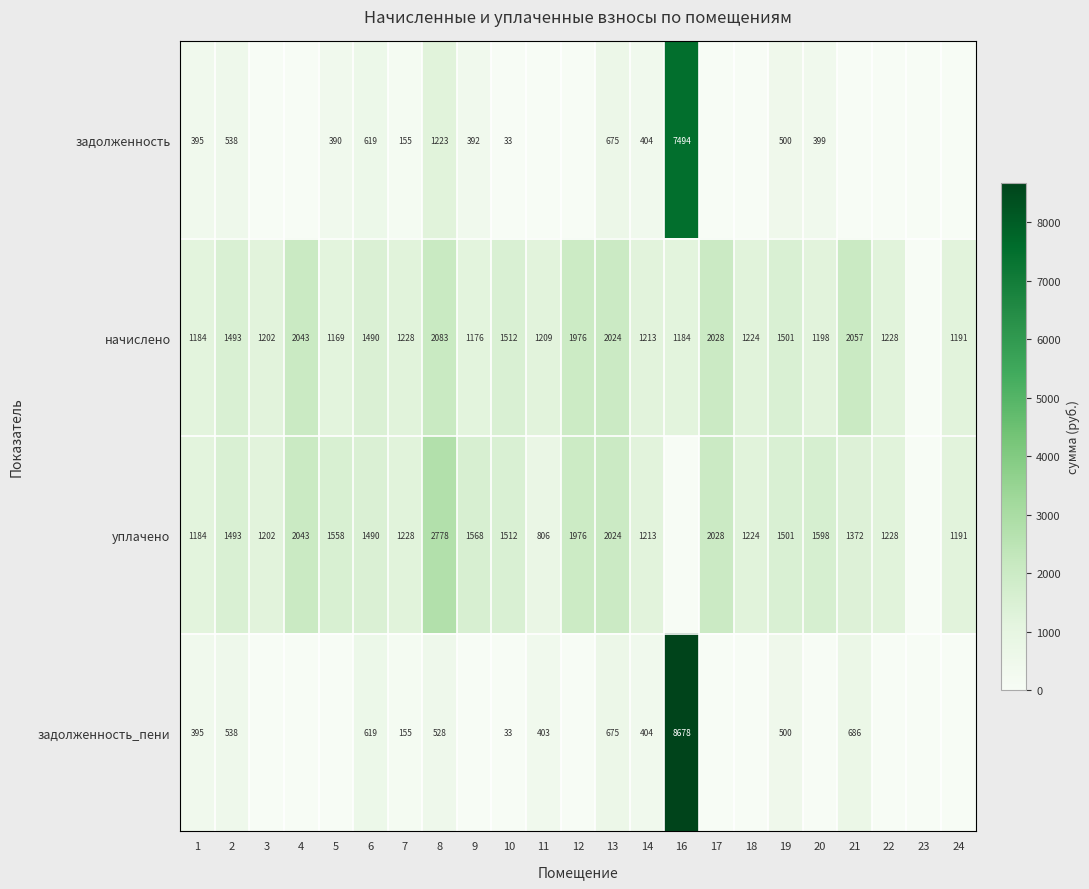

Which series changed the most between 6 and 8?

уплачено